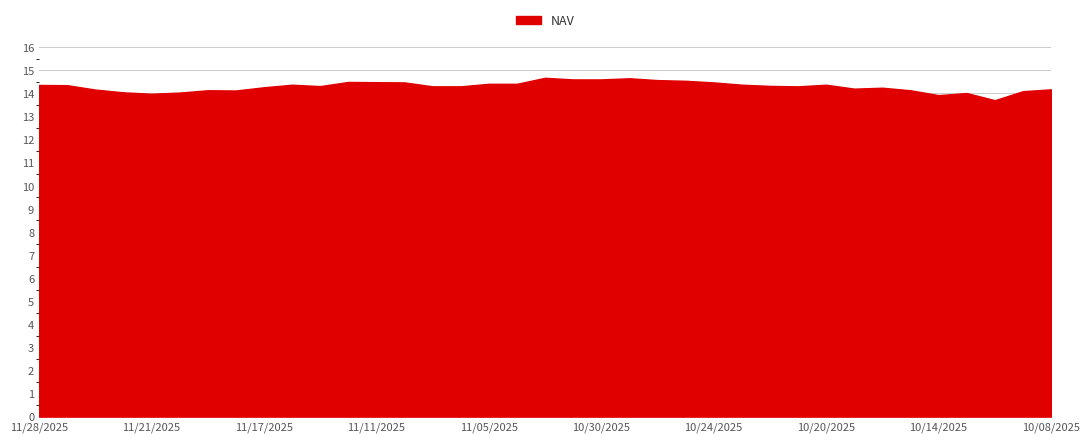

What is the difference between the maximum and minimum values?

1.0